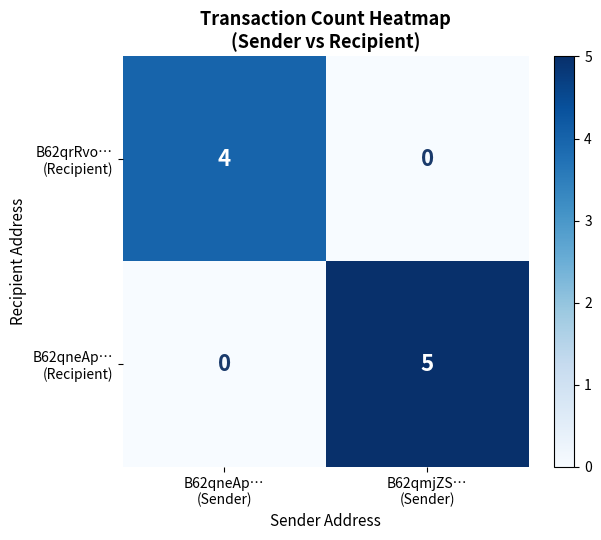

What is the greatest value displayed?

5